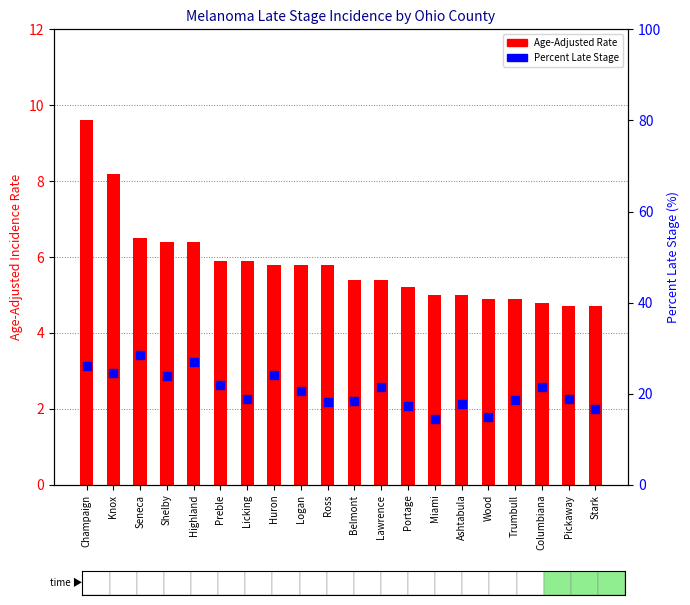

At how many categories does at least one series exceed 13?

20